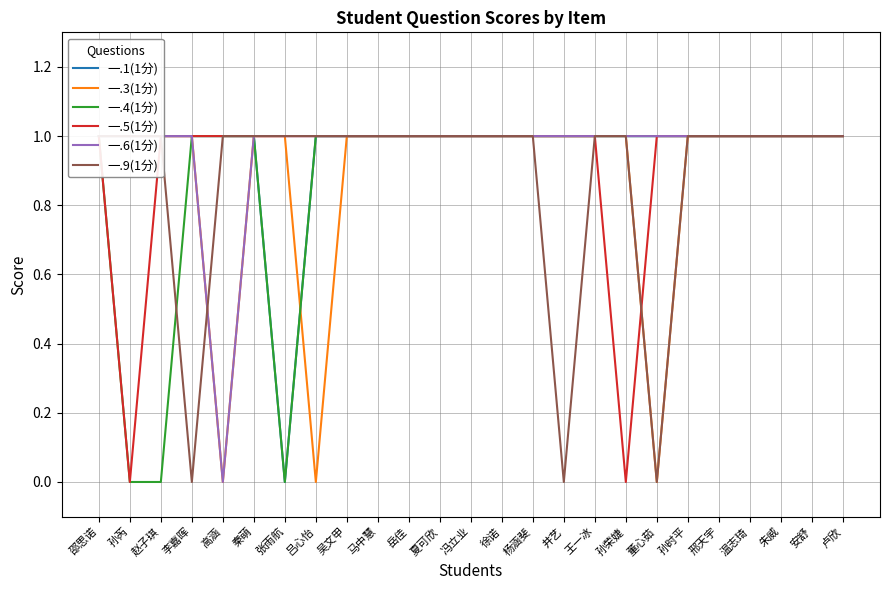

How many lines are shown in the chart?

6